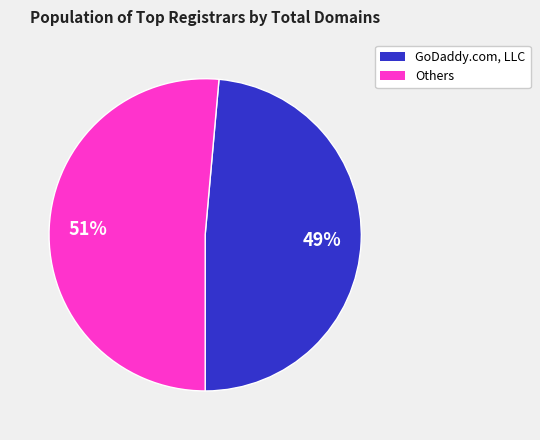

Which category has the smallest portion of the pie?

GoDaddy.com, LLC